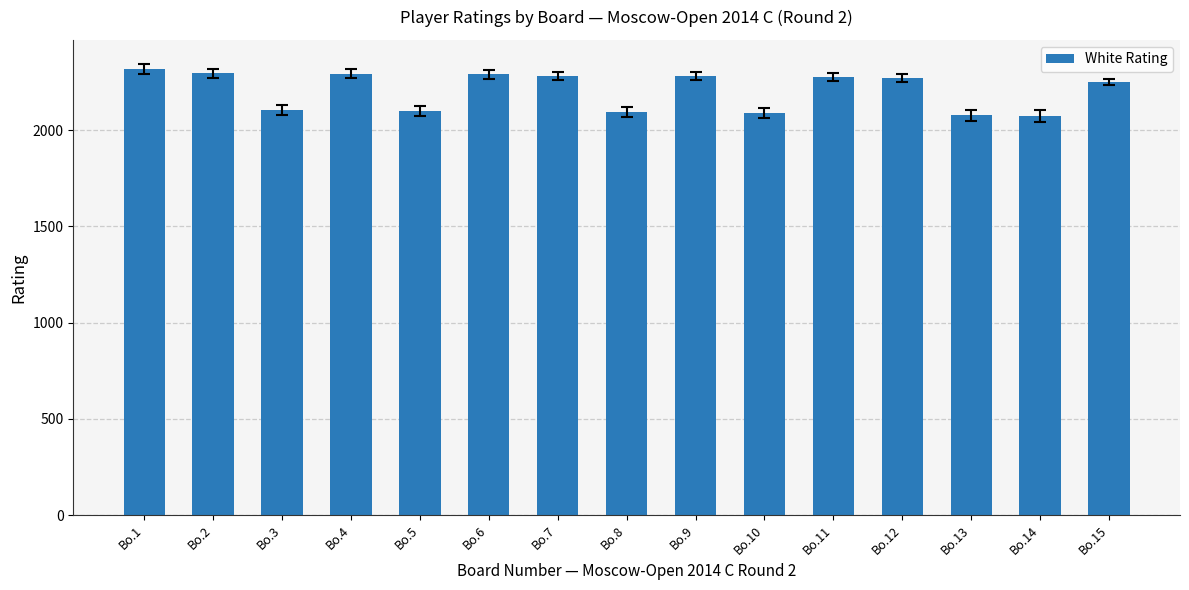

What is the sum of the values at Bo.9 and Bo.11?

4558